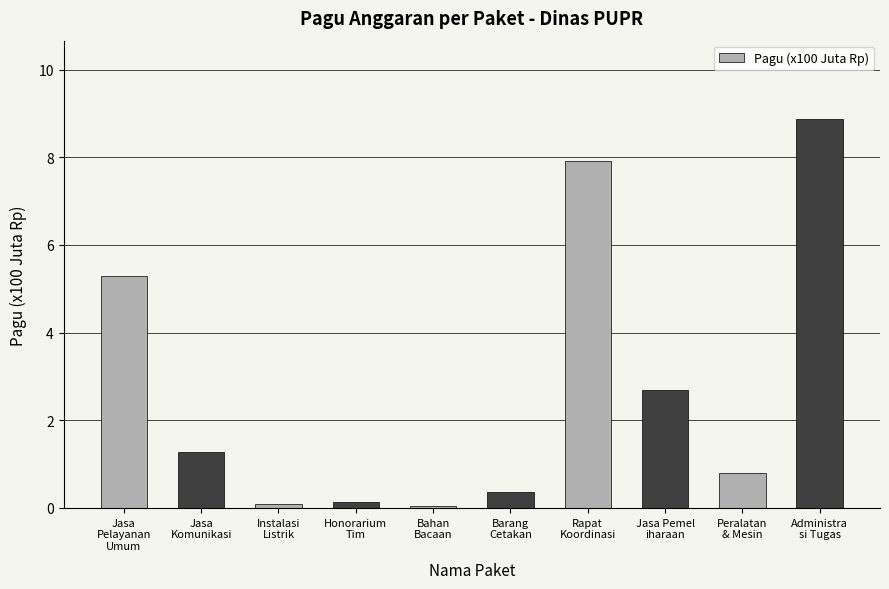

What is the difference between the maximum and minimum values?

8.8